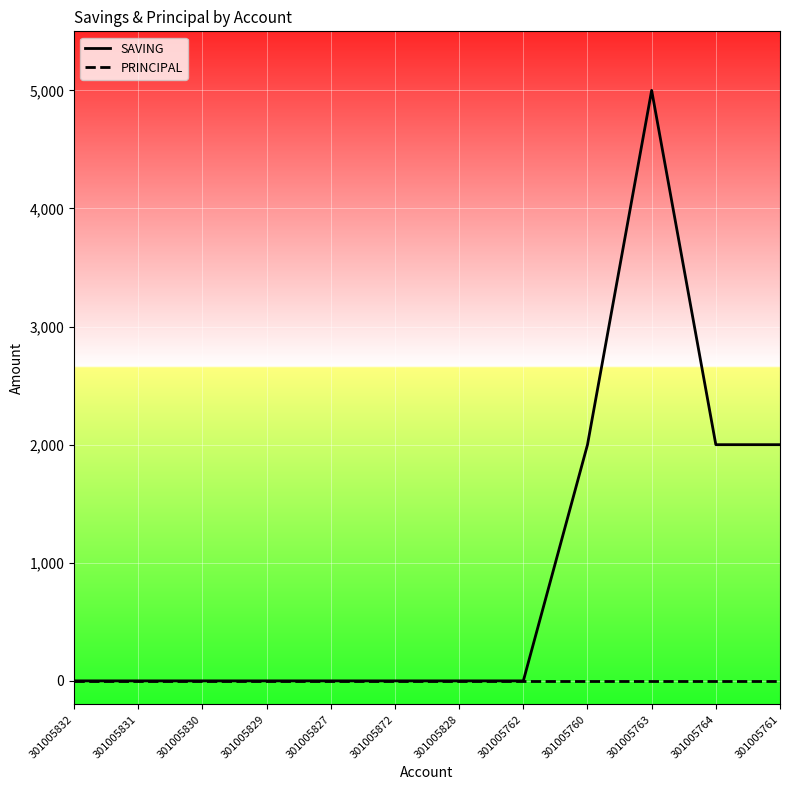

List the series in order of their overall mean, highest first.

SAVING, PRINCIPAL